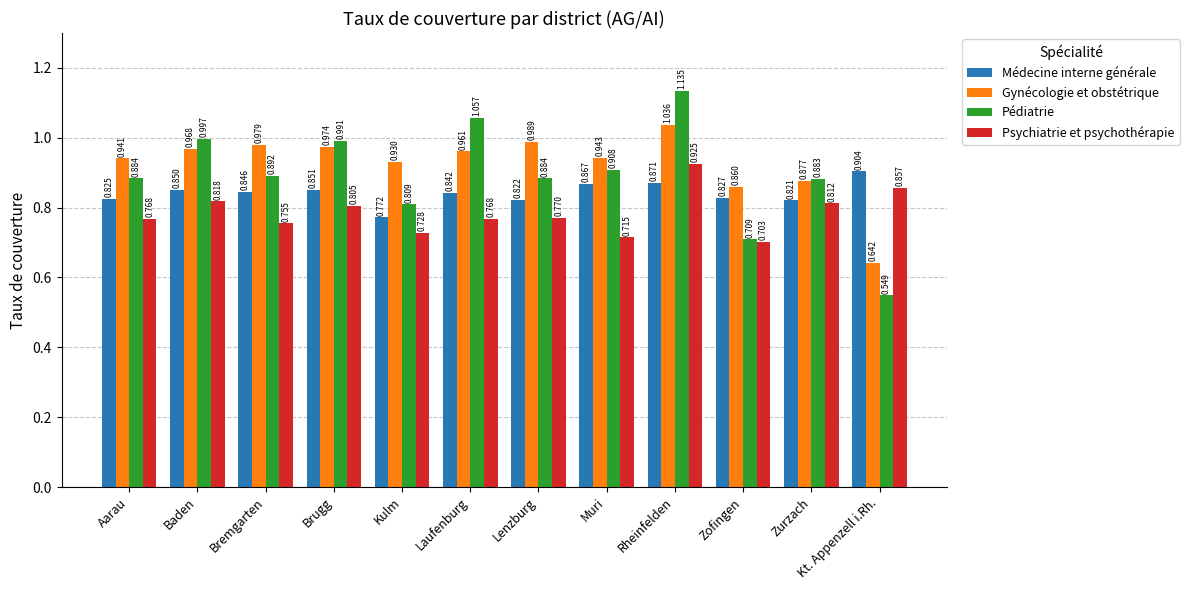

How many bars are there in each group?

4